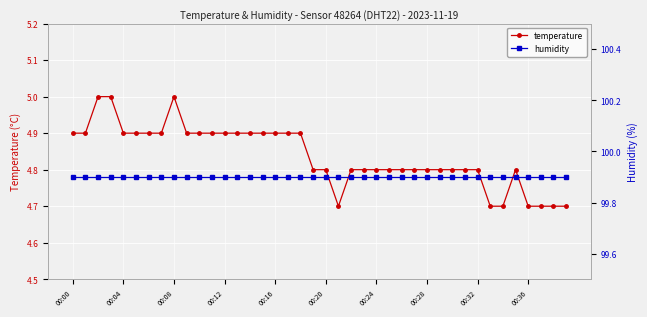

Which series changed the most between 18 and 29?

temperature